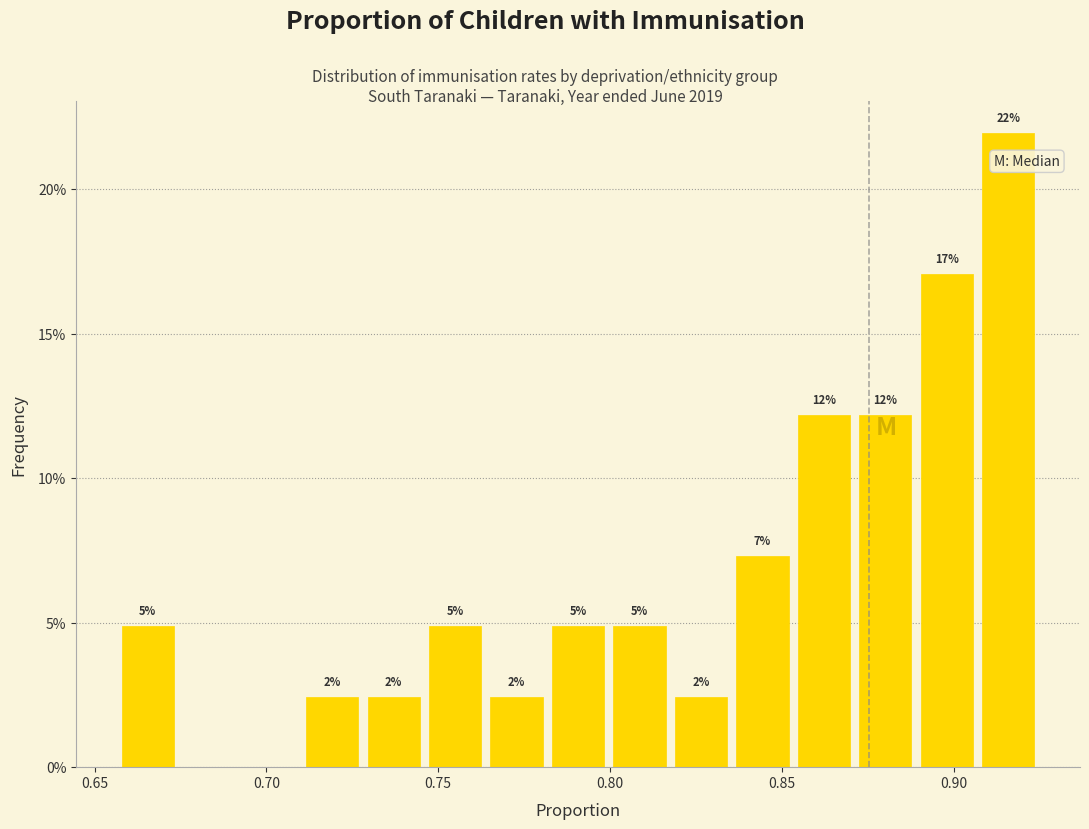

Read against the x-axis, roughly where is the centre of the tallest bar?

0.915